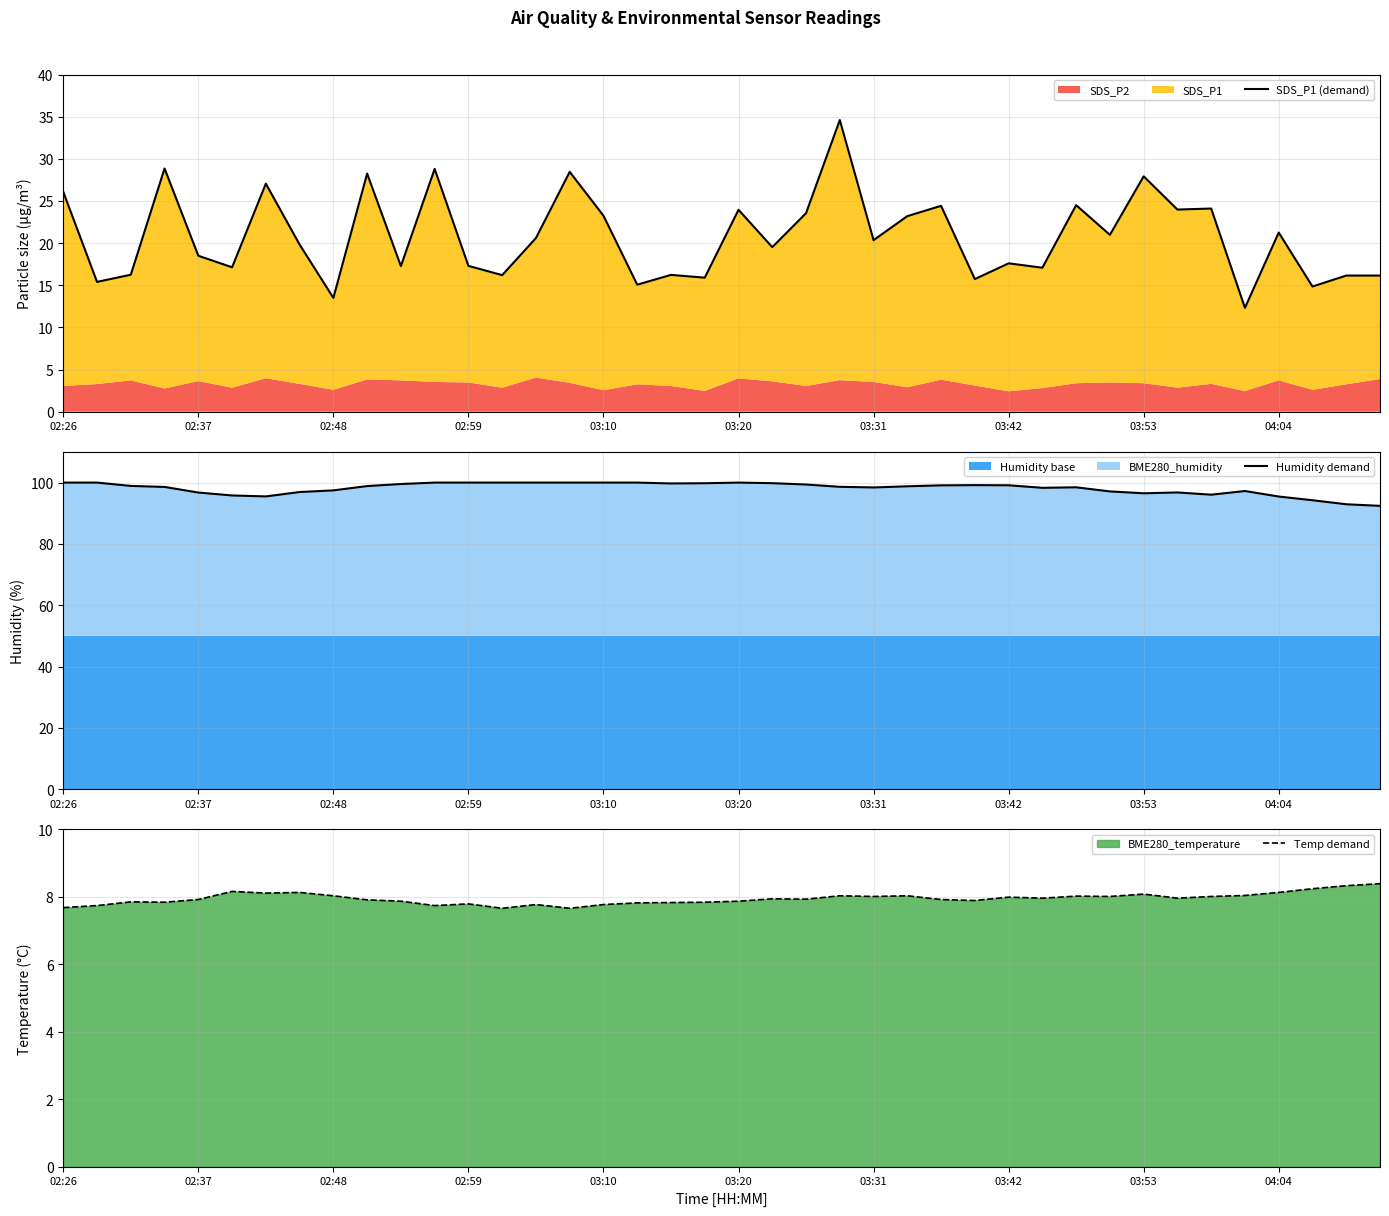

Which series has the largest total across all categories?

Humidity demand